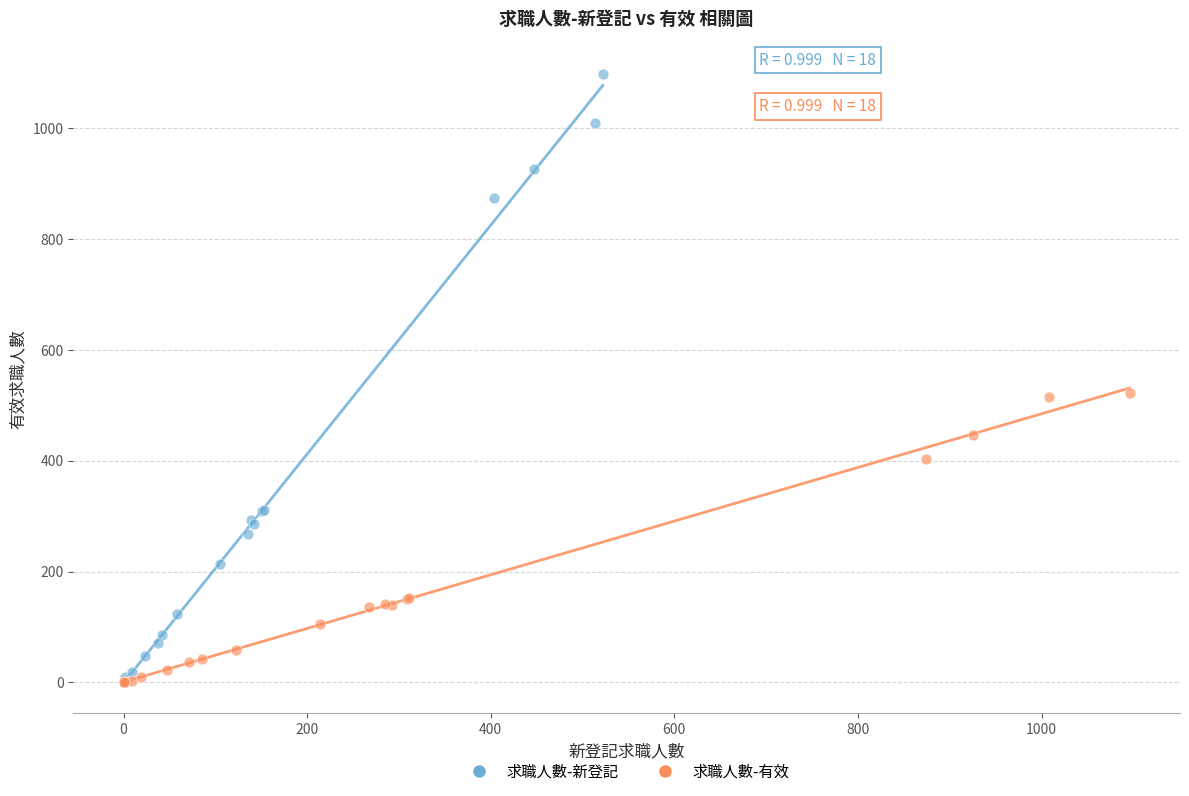

Which series has the largest Y range (max minus min)?

求職人數-新登記